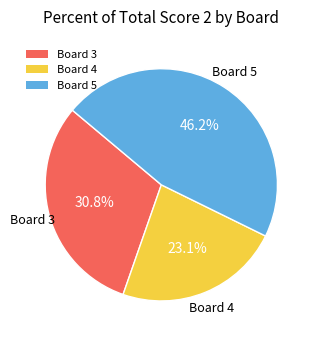

Is there a majority slice in this chart?

No